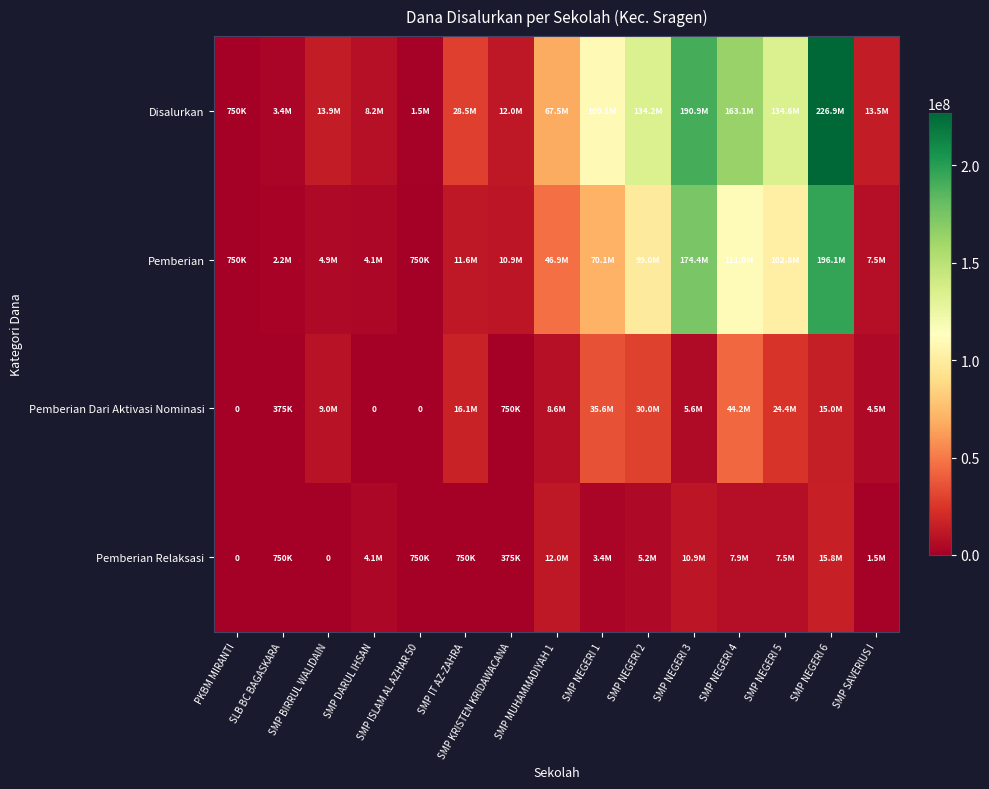

Rank the categories by Pemberian Dari Aktivasi Nominasi value from lowest to highest.

PKBM MIRANTI, SMP DARUL IHSAN, SMP ISLAM AL AZHAR 50, SLB BC BAGASKARA, SMP KRISTEN KRIDAWACANA, SMP SAVERIUS I, SMP NEGERI 3, SMP MUHAMMADIYAH 1, SMP BIRRUL WALIDAIN, SMP NEGERI 6, SMP IT AZ-ZAHRA, SMP NEGERI 5, SMP NEGERI 2, SMP NEGERI 1, SMP NEGERI 4